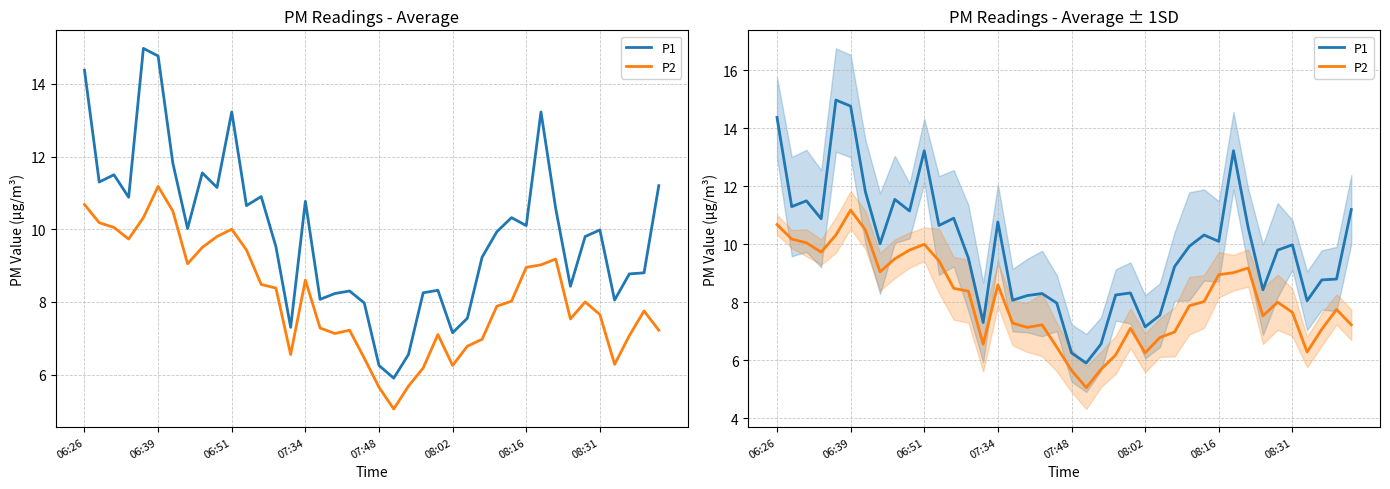

What is the minimum value shown in the chart?

5.0